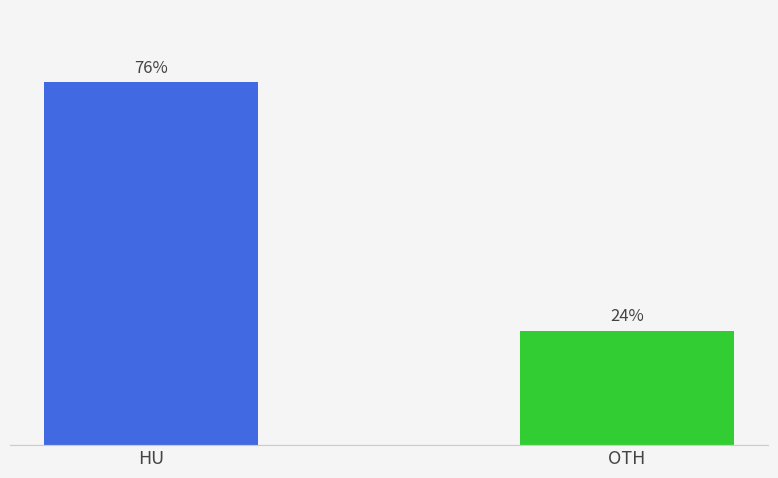

Does the chart contain stacked bars?

No